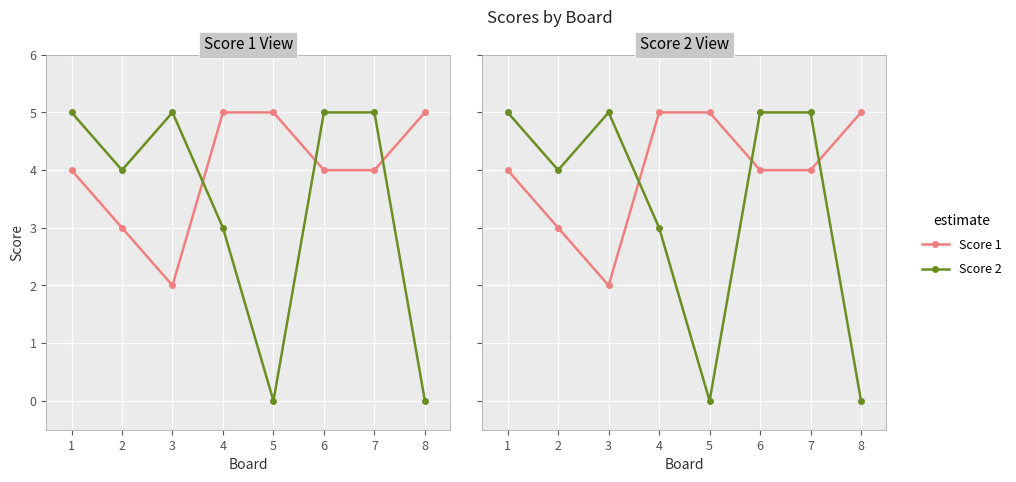

How many data points does each series have?

8